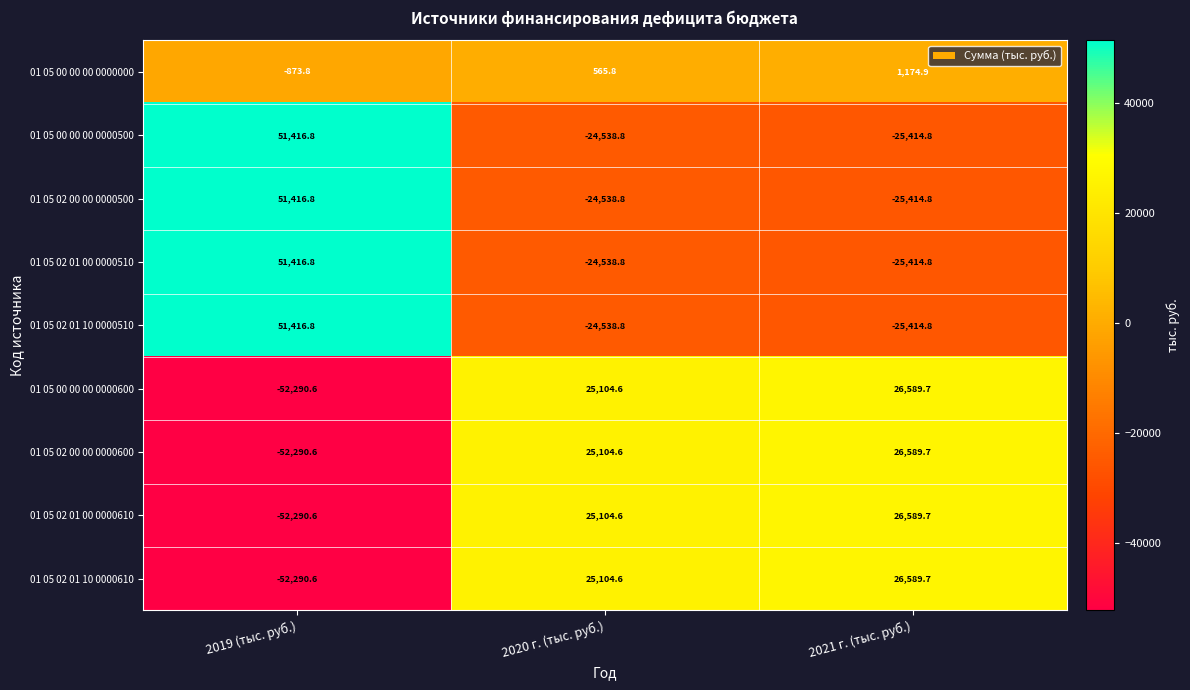

Reading left to right, what are all the values shown in this chart?

01 05 00 00 00 0000000: -873.8	565.8	1174.9
01 05 00 00 00 0000500: 51416.8	-24538.8	-25414.8
01 05 02 00 00 0000500: 51416.8	-24538.8	-25414.8
01 05 02 01 00 0000510: 51416.8	-24538.8	-25414.8
01 05 02 01 10 0000510: 51416.8	-24538.8	-25414.8
01 05 00 00 00 0000600: -52290.6	25104.6	26589.7
01 05 02 00 00 0000600: -52290.6	25104.6	26589.7
01 05 02 01 00 0000610: -52290.6	25104.6	26589.7
01 05 02 01 10 0000610: -52290.6	25104.6	26589.7